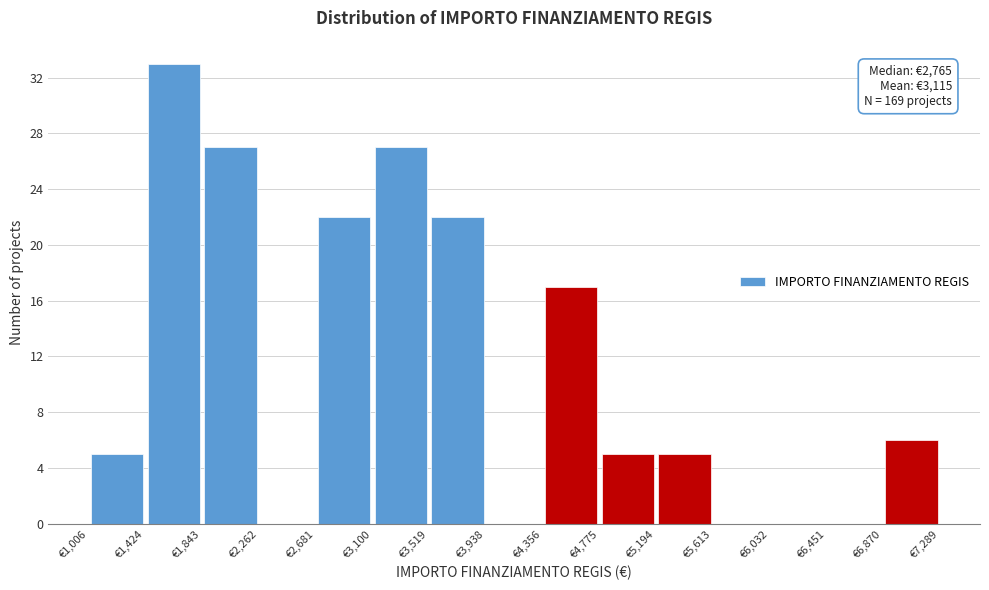

Over which range of the x-axis is the bar tallest?

1400 to 1850